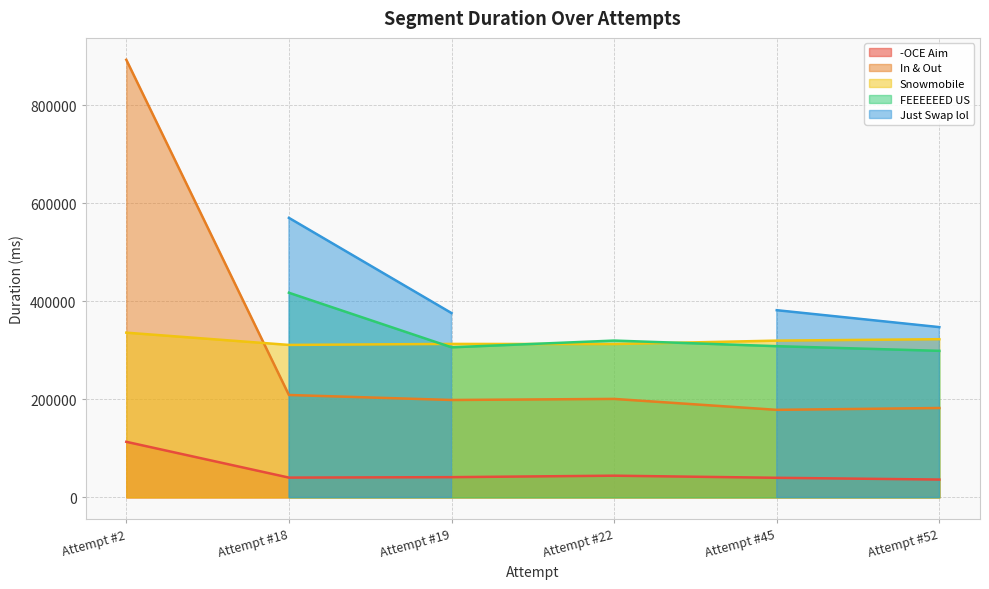

True or false: -OCE Aim has a value of 23639 at Attempt #22.

False